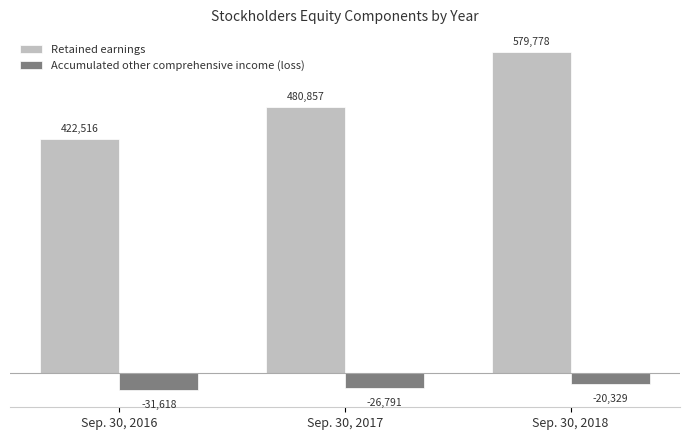

Count the number of categories in the chart.

3